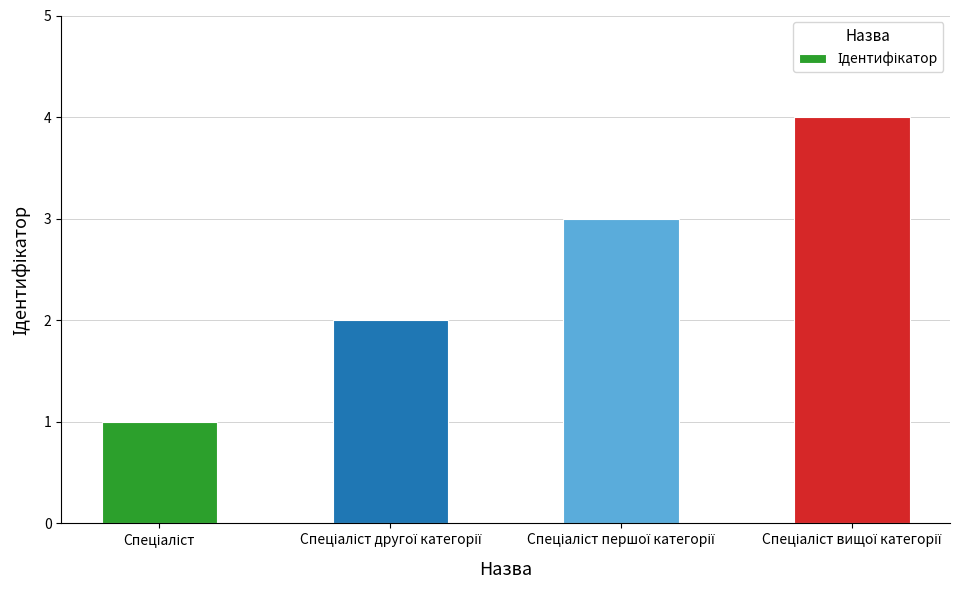

What is the maximum value shown in the chart?

4